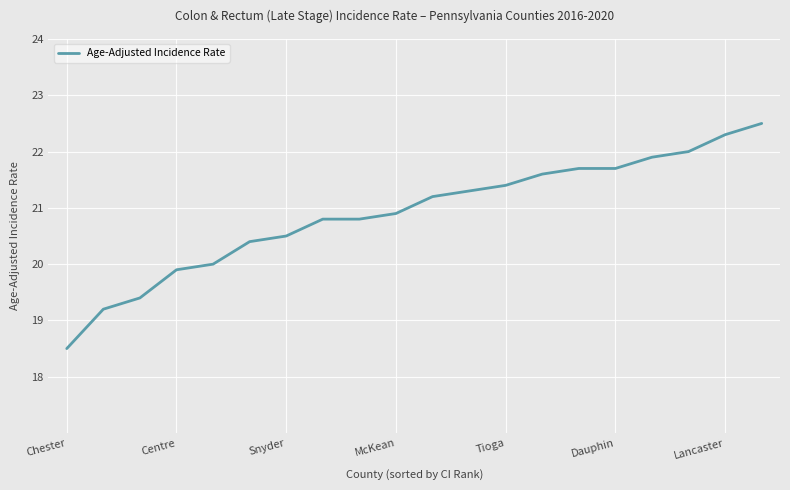

What is the maximum value shown in the chart?

22.5